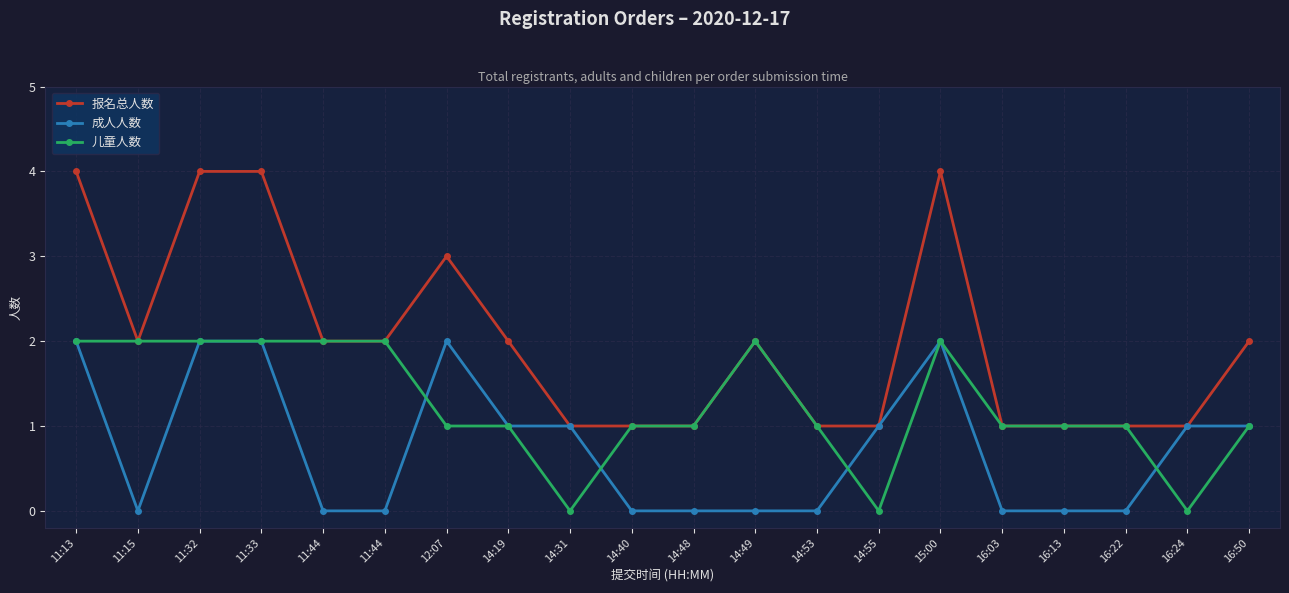

Is this an area chart (filled region under the line)?

No